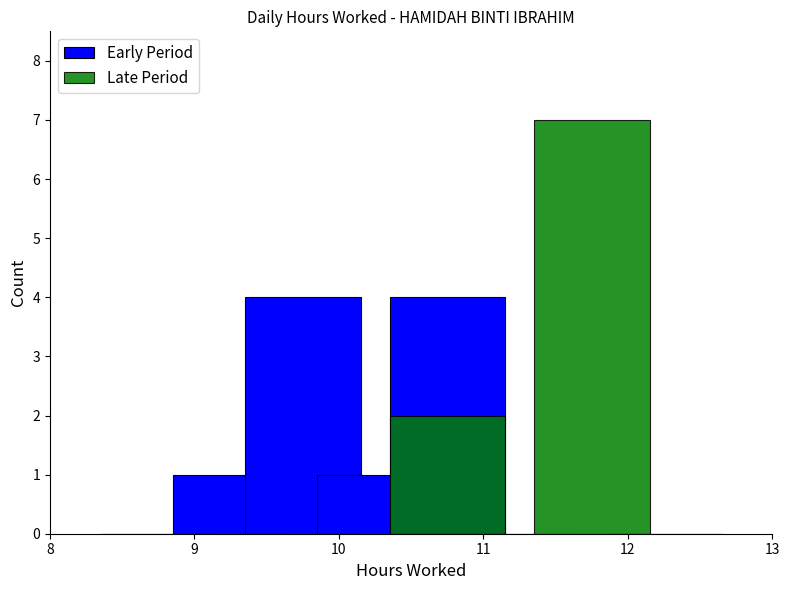

Reading left to right, what are all the values shown in this chart?

Early Period: 0	1	4	1	4	0	0	0
Late Period: 0	0	0	0	2	0	7	0